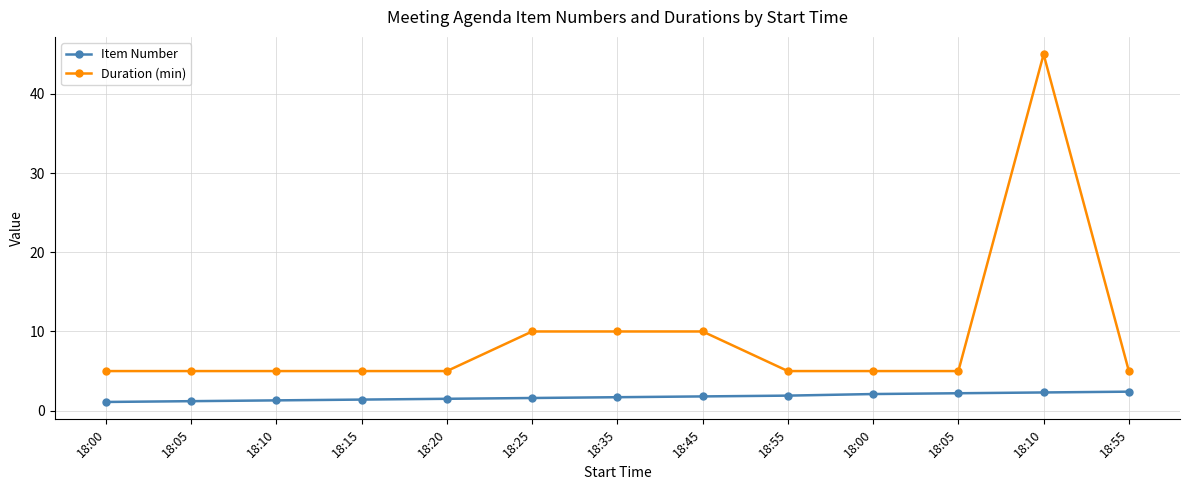

Rank the series by their average value, from lowest to highest.

Item Number, Duration (min)